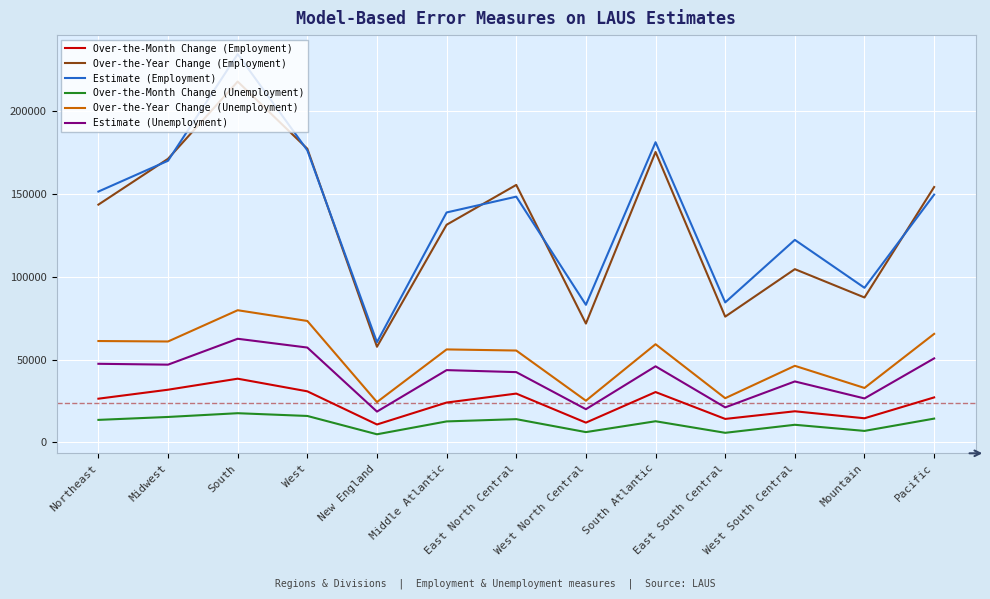

What is the greatest value displayed?

234575